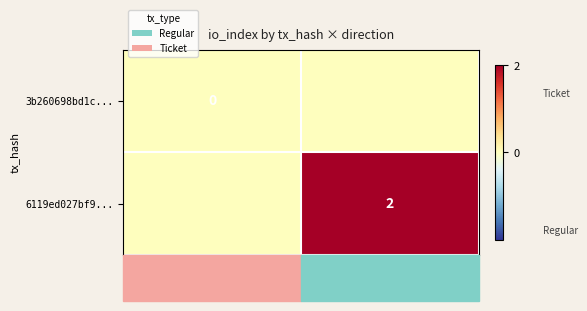

The 6119ed027bf9... series shows 3 at 1. True or false?

False